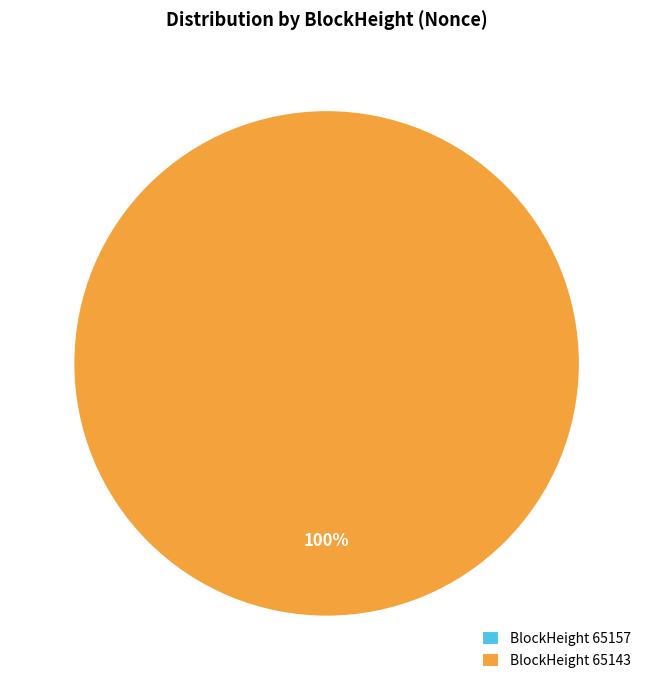

Count the number of slices in the pie.

2